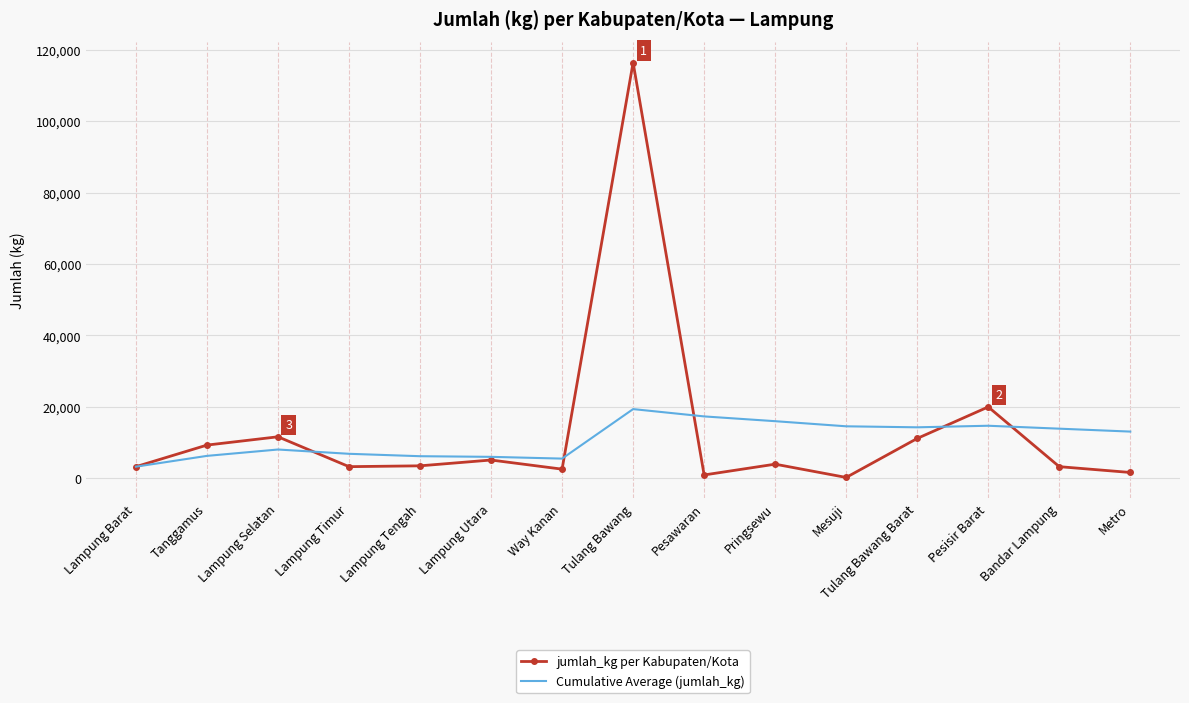

What are all the series names shown in the legend?

jumlah_kg per Kabupaten/Kota, Cumulative Average (jumlah_kg)